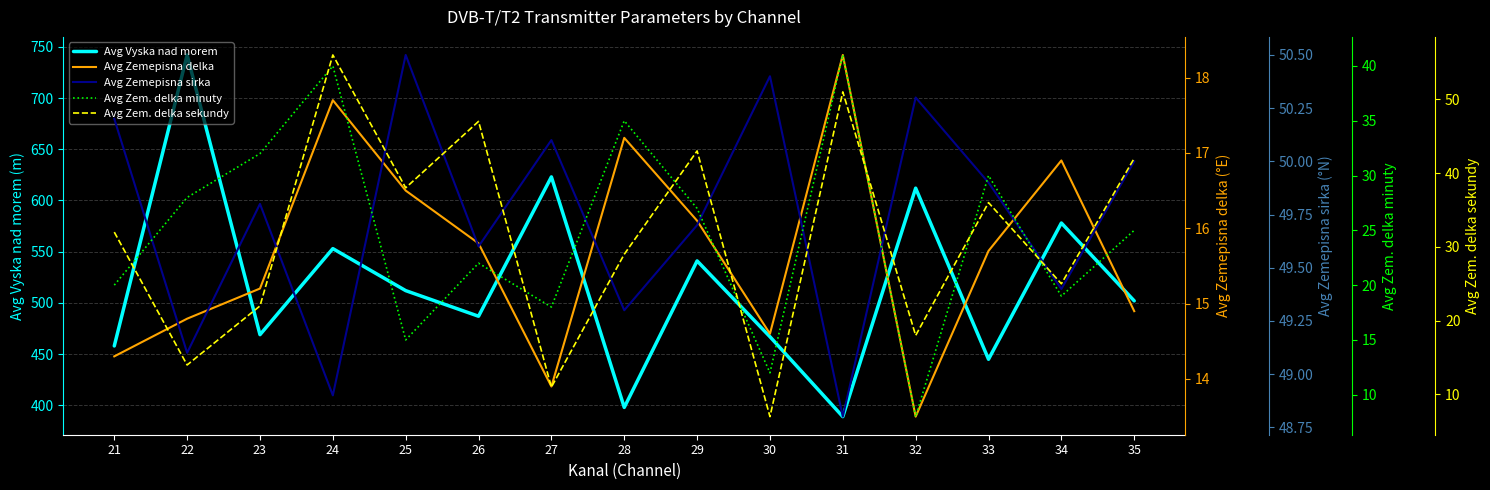

Rank the categories by Avg Zem. delka minuty value from lowest to highest.

32, 30, 25, 27, 34, 21, 26, 35, 29, 22, 33, 23, 28, 24, 31